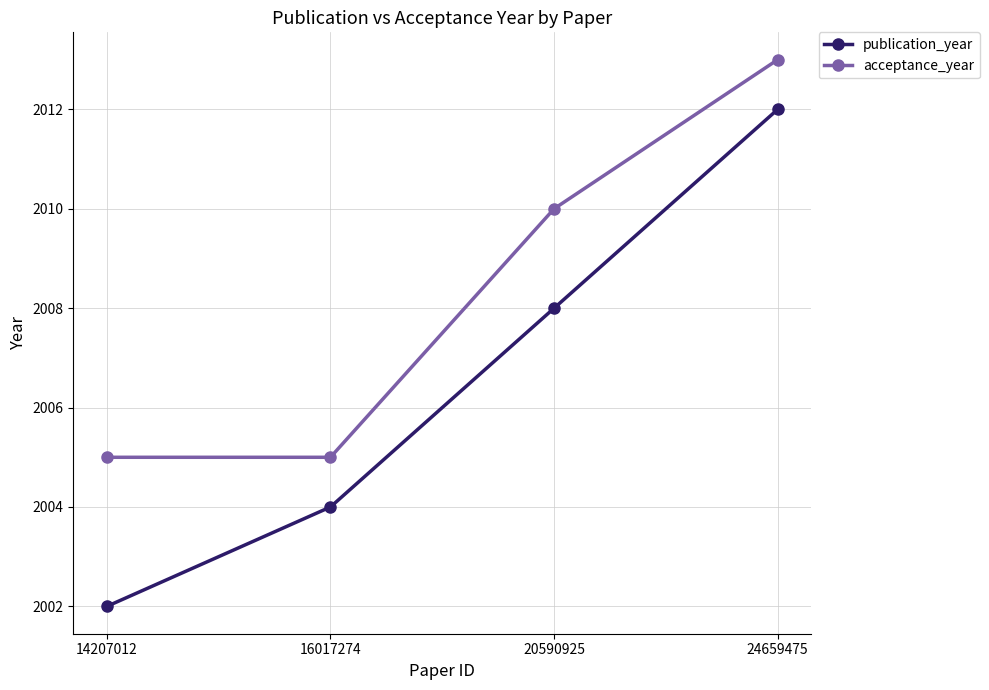

True or false: publication_year and acceptance_year intersect in this chart.

False